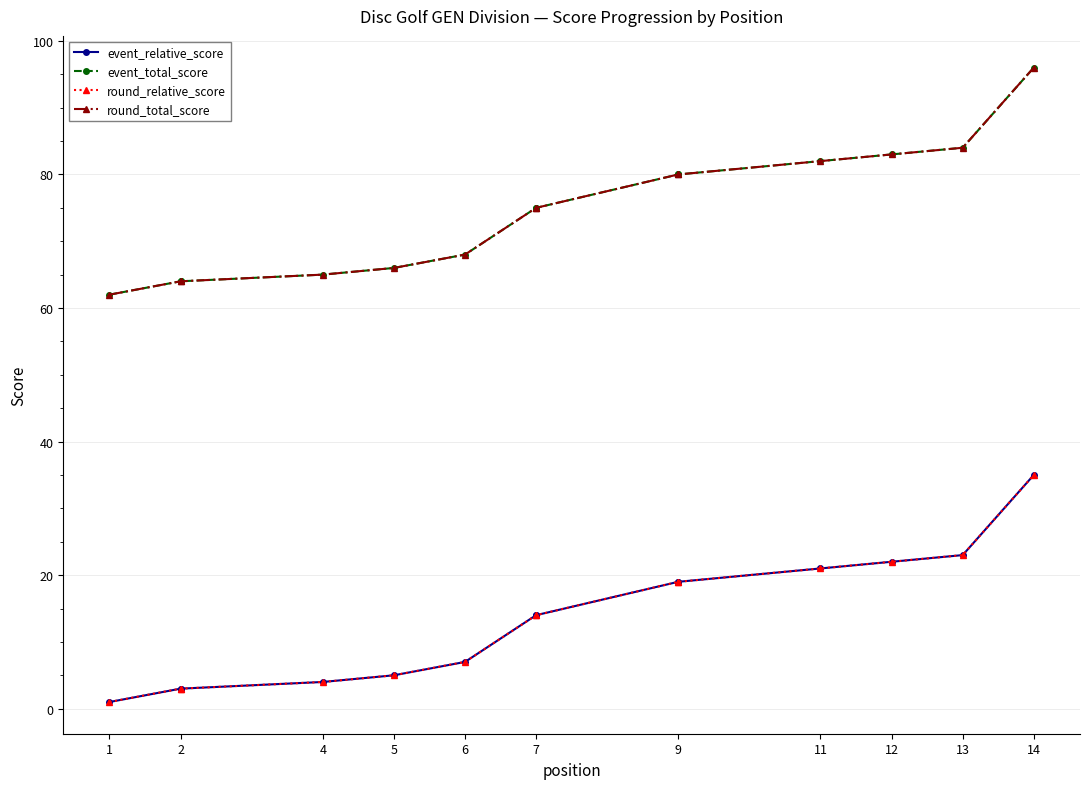

How many lines are shown in the chart?

4